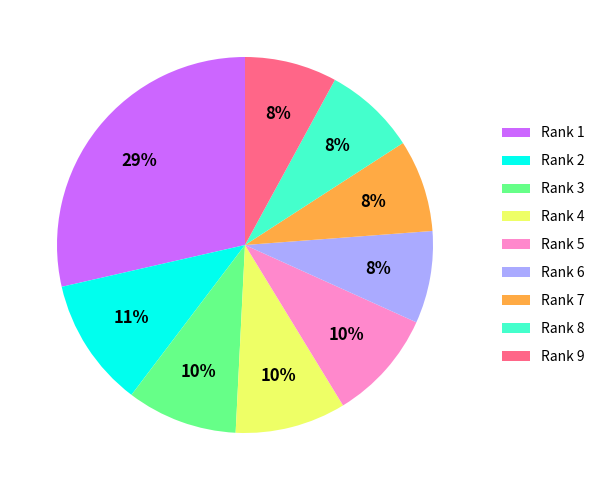

What percentage is the Rank 9 slice, to the nearest percent?

8%